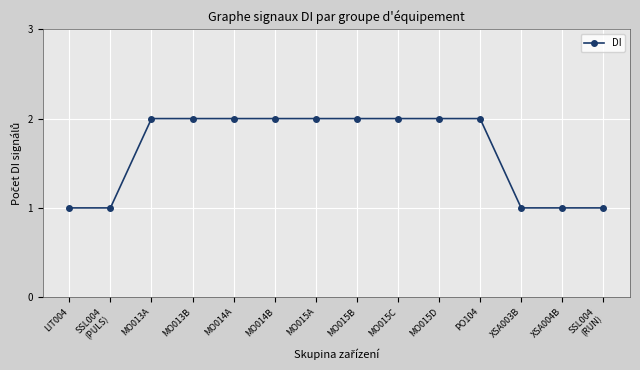

What is the greatest value displayed?

2